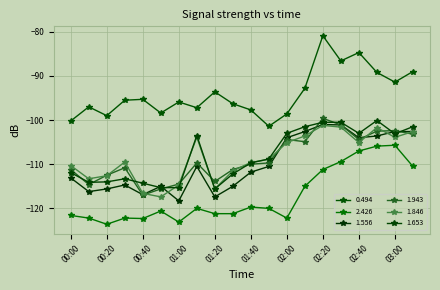

Rank the series by their maximum value, from highest to lowest.

0.494, 1.556, 1.943, 1.846, 1.653, 2.426